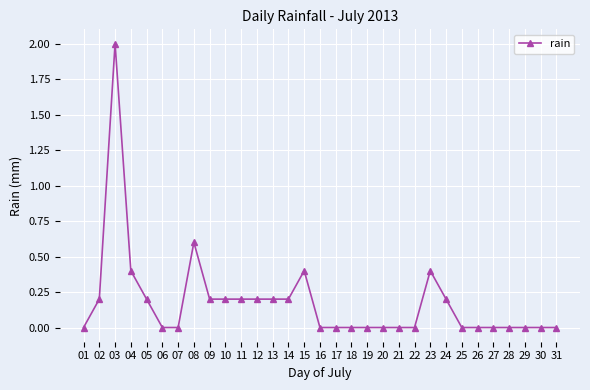

What is the sum of all values?

5.6